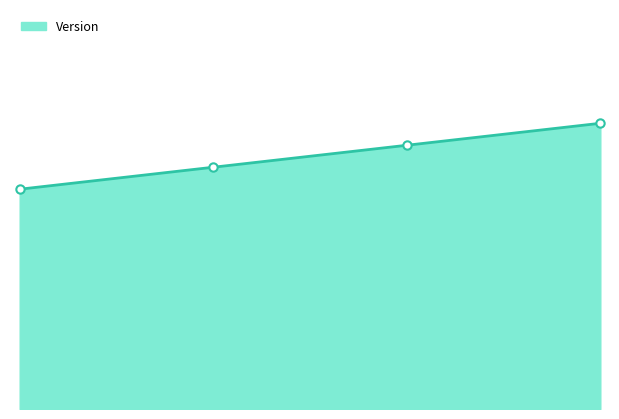

Which has a higher value, 2017-10-25 or 2017-11-20?

2017-11-20